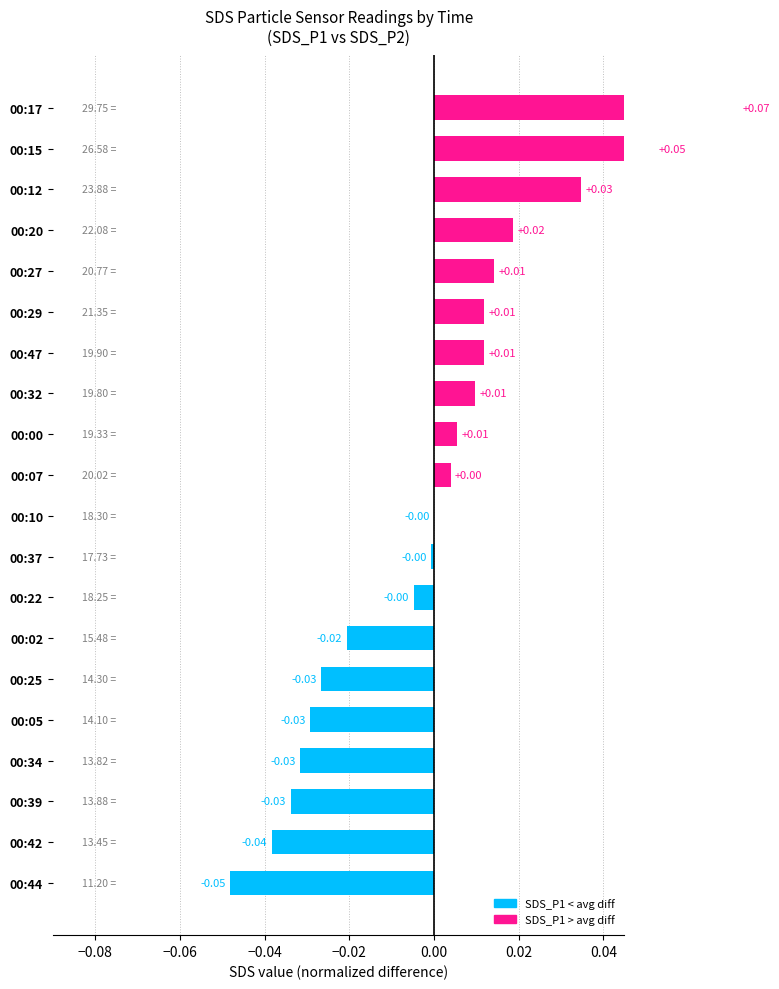

Are the bars grouped side by side (vs. stacked)?

No